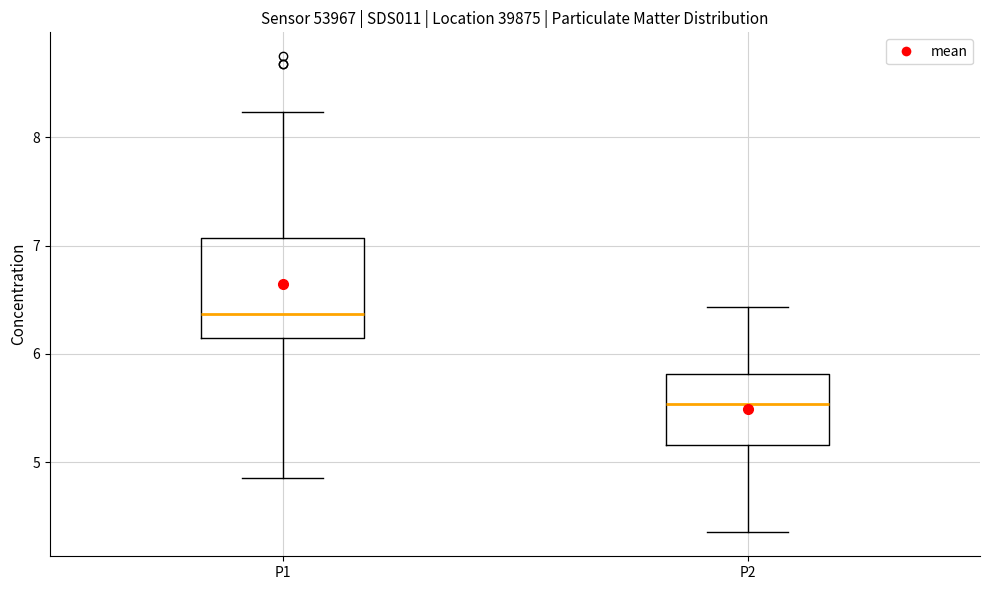

Reading left to right, read every box against the y-axis: the position of its median line, the range the box covers, and the ends of its whiskers. The values are not printed on the chart, so give them approximately, as read against the axis.

P1: median 6.4, box 6.2 to 7.1, whiskers 4.9 to 8.2
P2: median 5.5, box 5.2 to 5.8, whiskers 4.4 to 6.4